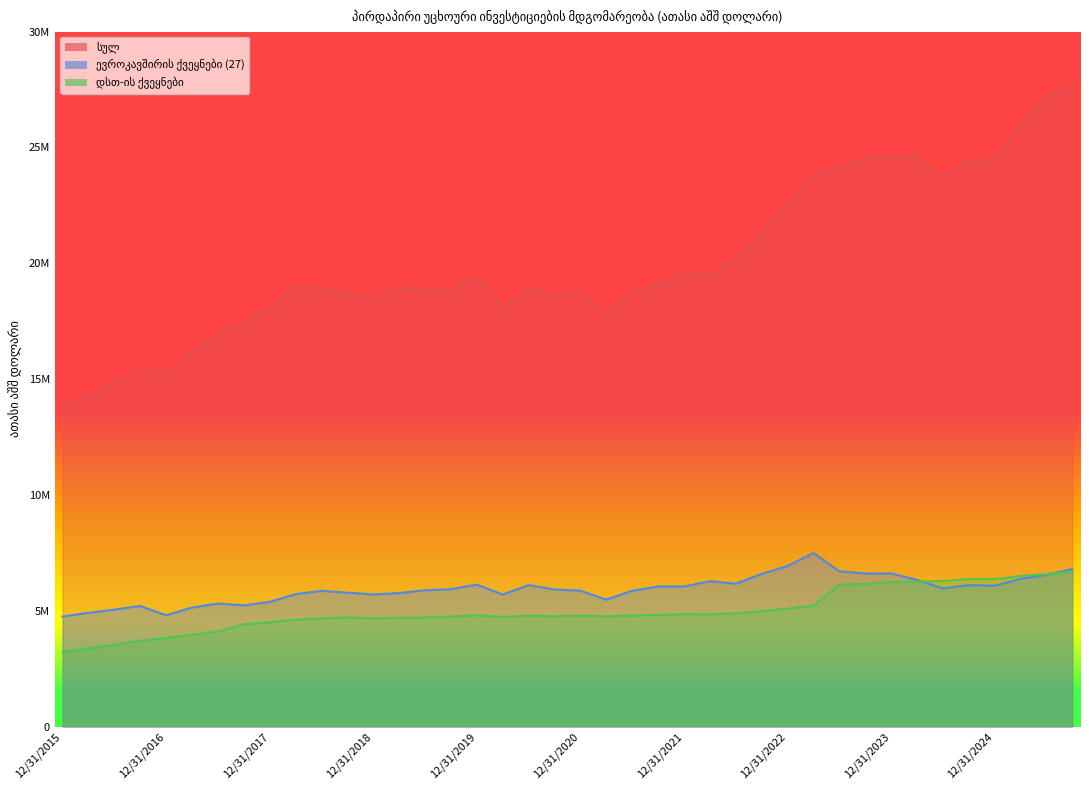

What is the total value across all series at 06/30/2016?

23396004.8